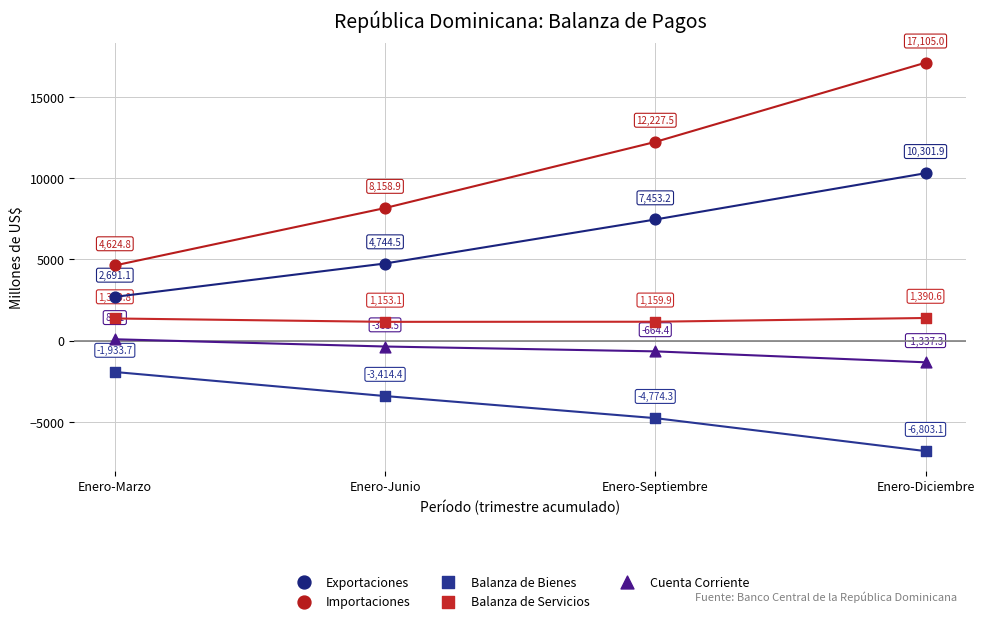

Across all data points, what is the range of X values (max minus min)?

3.0